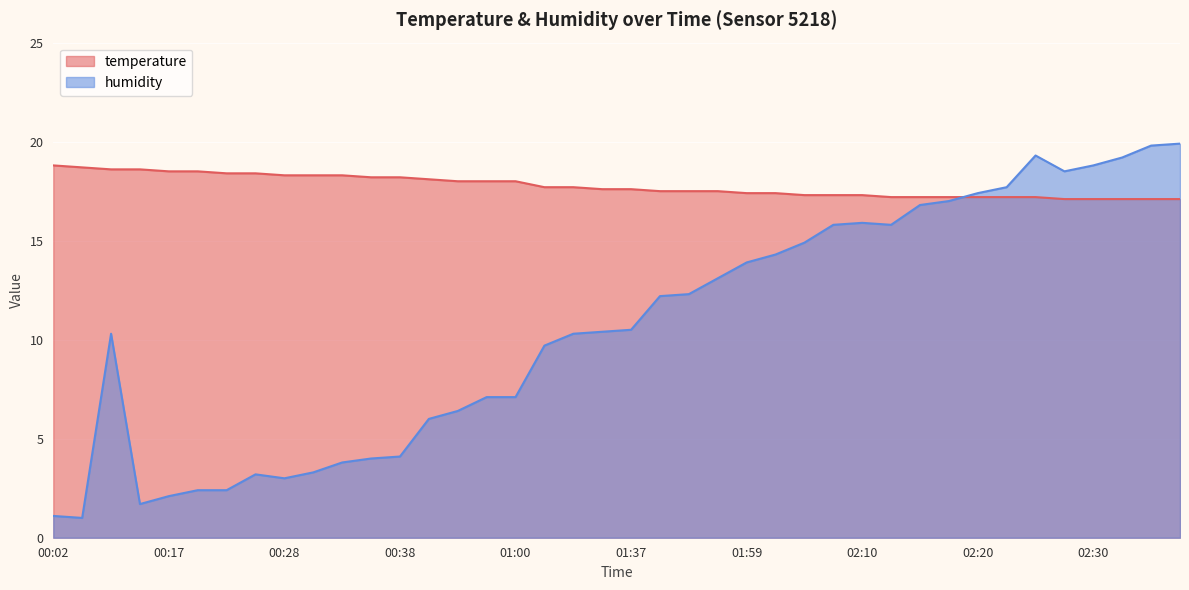

What is the spread (max minus min) of values at 02:05?

2.4